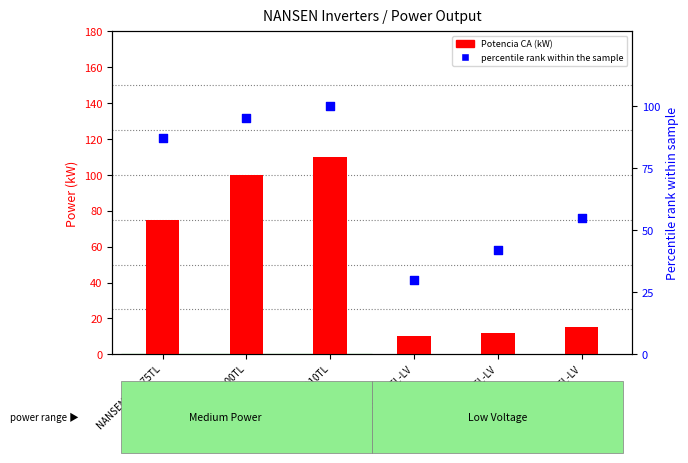

Is the value of percentile rank within the sample at NANSEN ASN-15TL-LV greater than the value of Potencia CA (kW) at NANSEN ASN-12TL-LV?

Yes